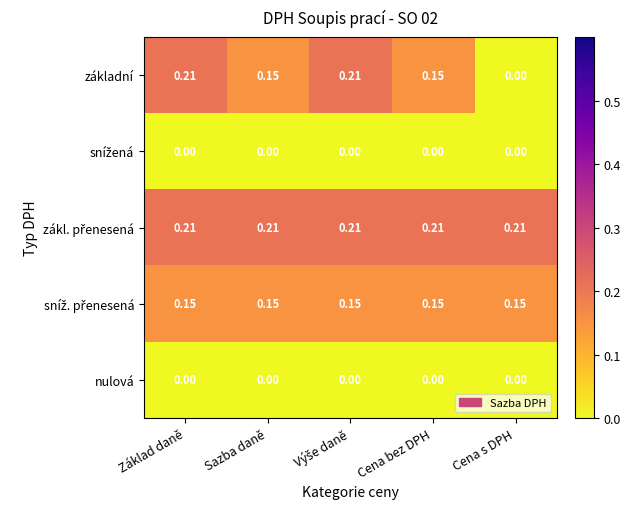

Which series has the largest range (max minus min)?

základní